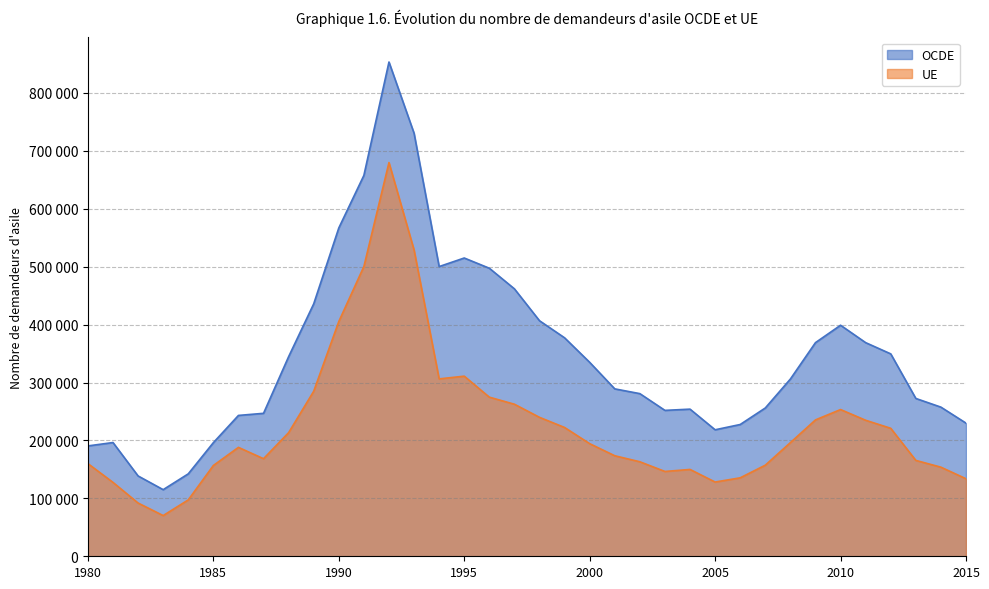

In UE, how many points are higher than both neighbors (excluding endpoints)?

5